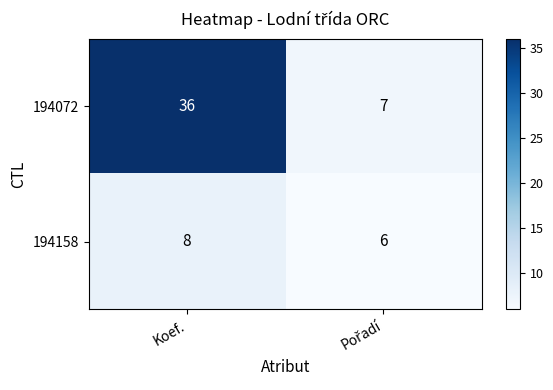

List the series in order of their overall mean, highest first.

194072, 194158